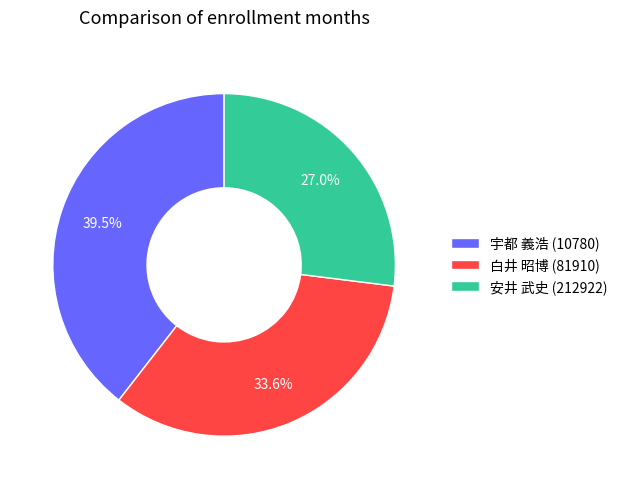

Is the sum of 安井 武史 (212922) and 宇都 義浩 (10780) greater than half?

Yes